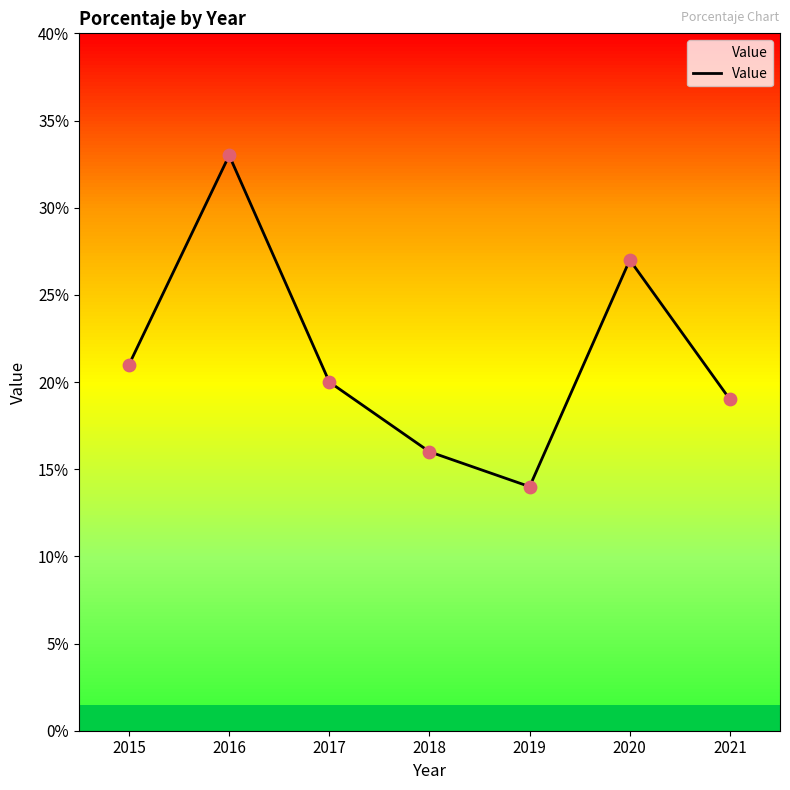

Between 2019 and 2018, which is larger?

2018